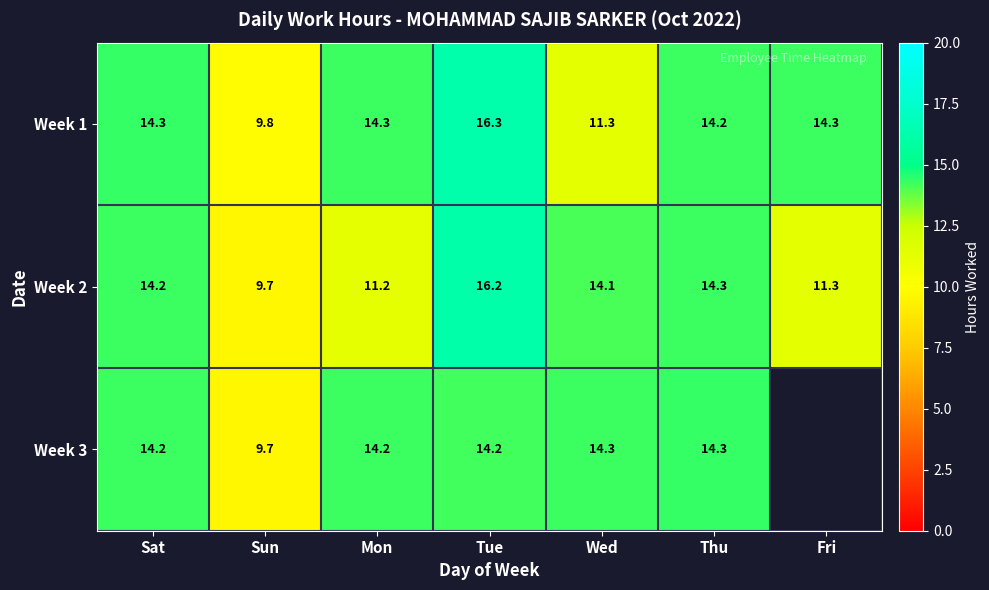

Which category has the highest value in the Week 2 series?

Tue